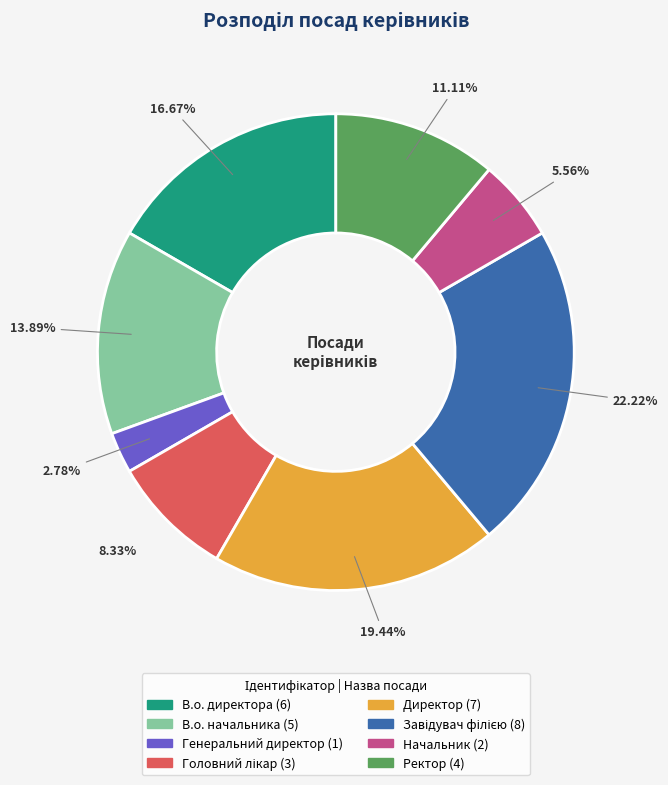

Approximately how many times larger is the value at Ректор compared to В.о. директора?

0.7